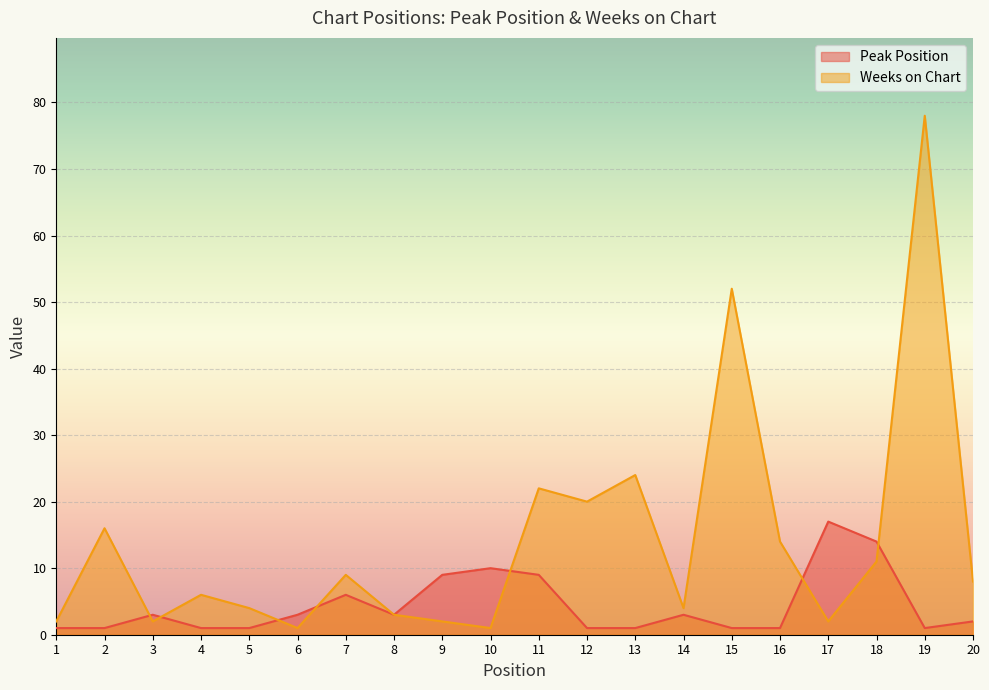

What is the difference between the highest and lowest values at 16?

13